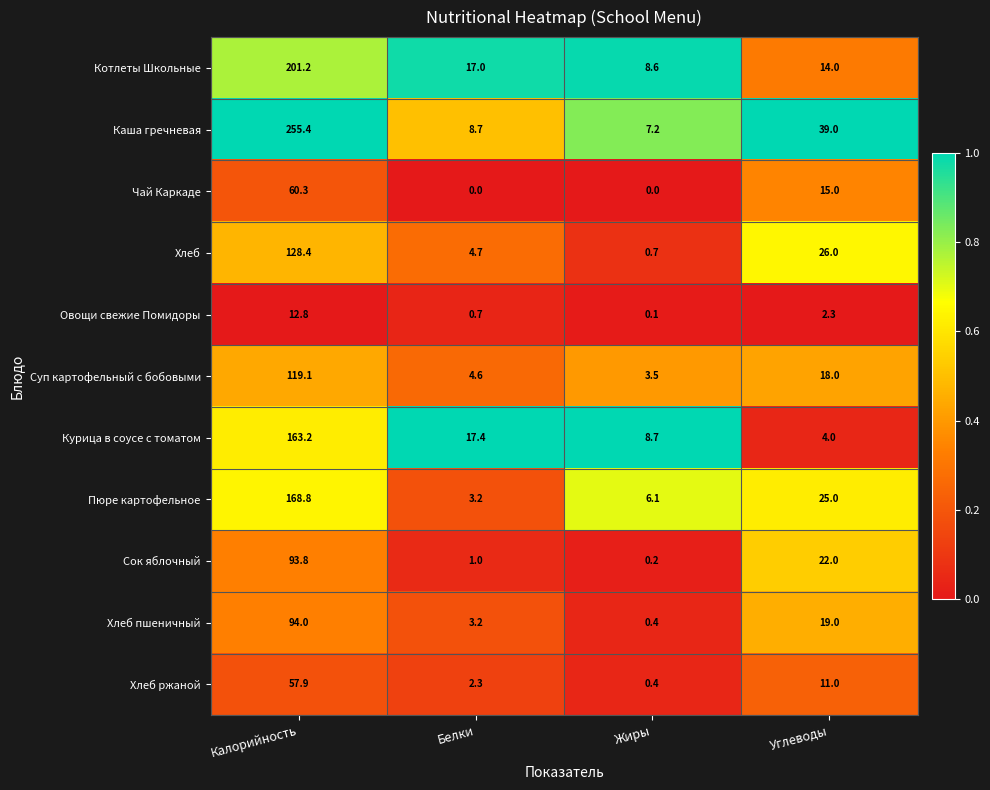

True or false: Чай Каркаде has a value of 0.0 at Белки.

True